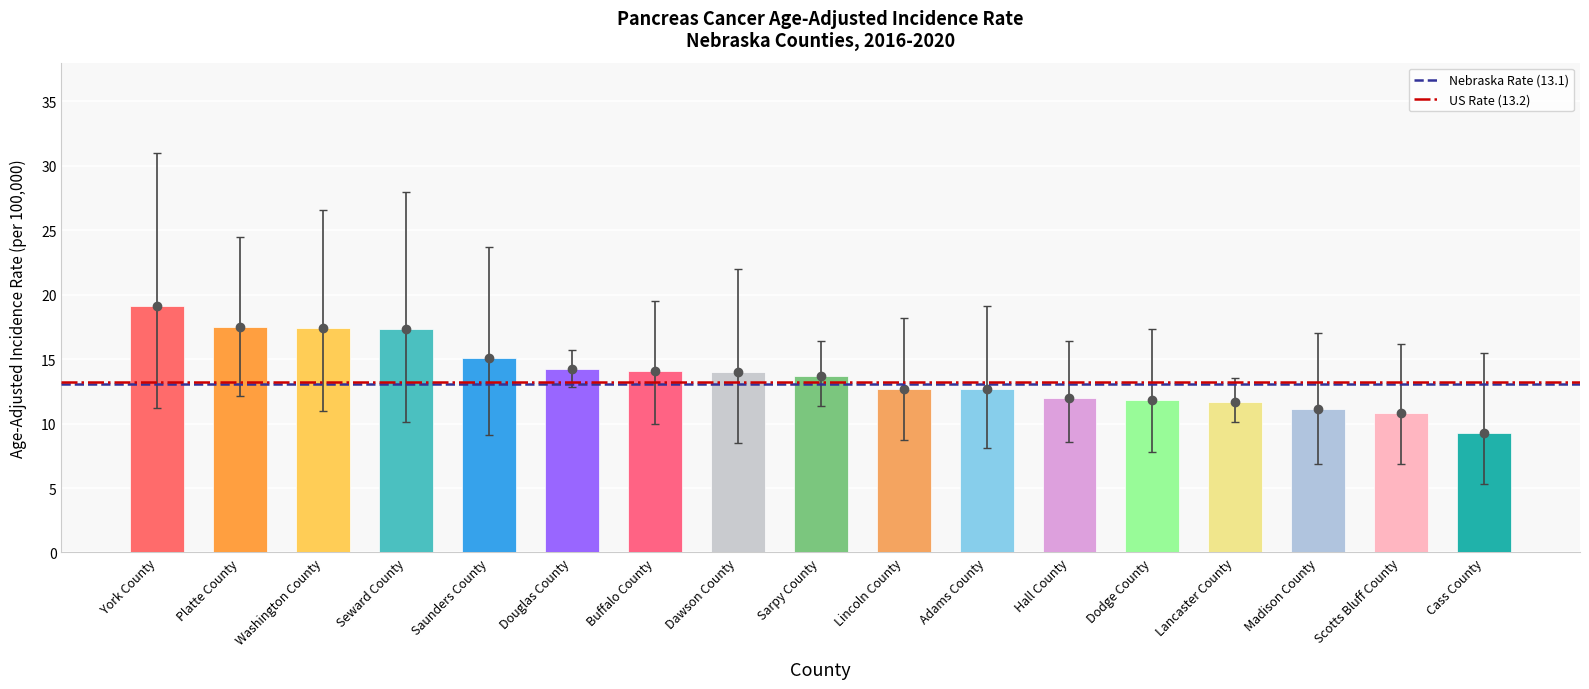

What is the maximum value shown in the chart?

19.1